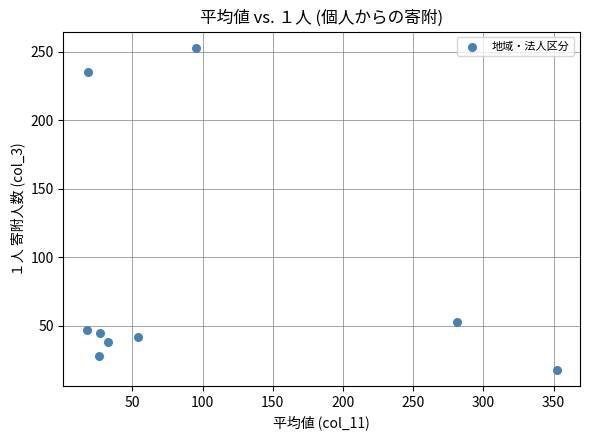

What Y value in the scatter plot is closest to 135?

53